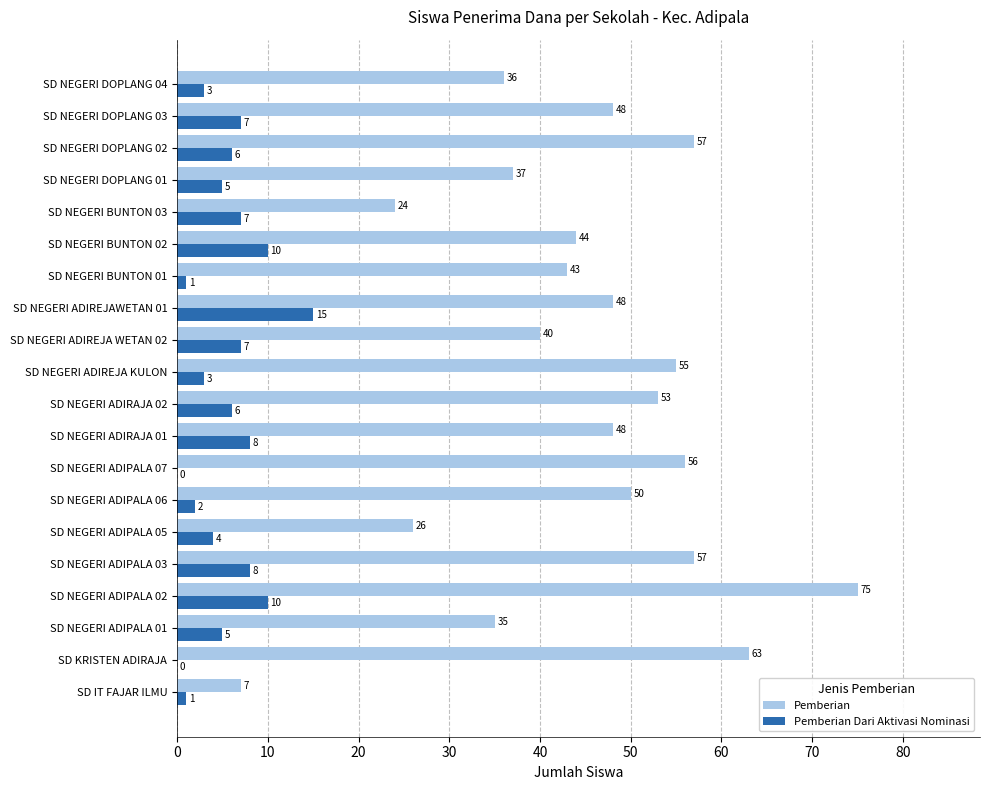

What is the sum of the Pemberian Dari Aktivasi Nominasi values at SD NEGERI BUNTON 03 and SD NEGERI ADIPALA 06?

9